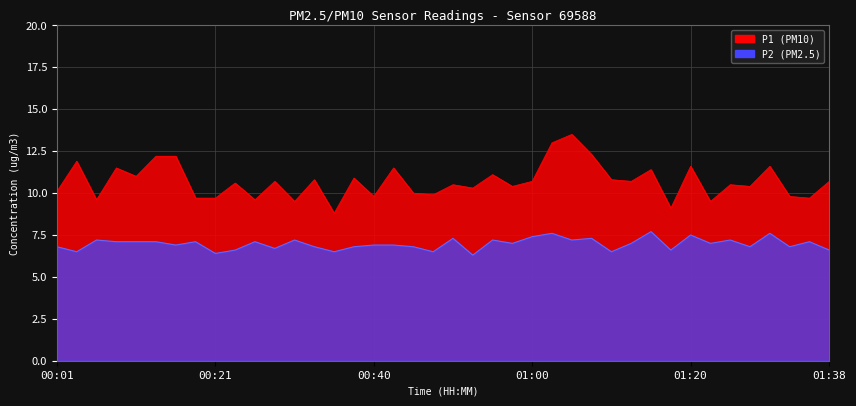

True or false: P2 has a value of 6.5 at 00:48.

True